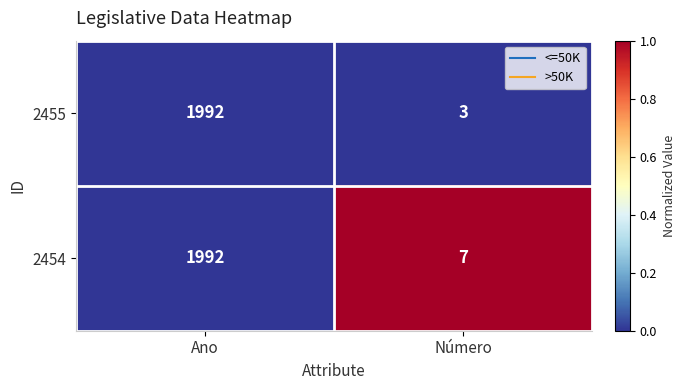

List the labels in order of 2455 value, smallest first.

Número, Ano